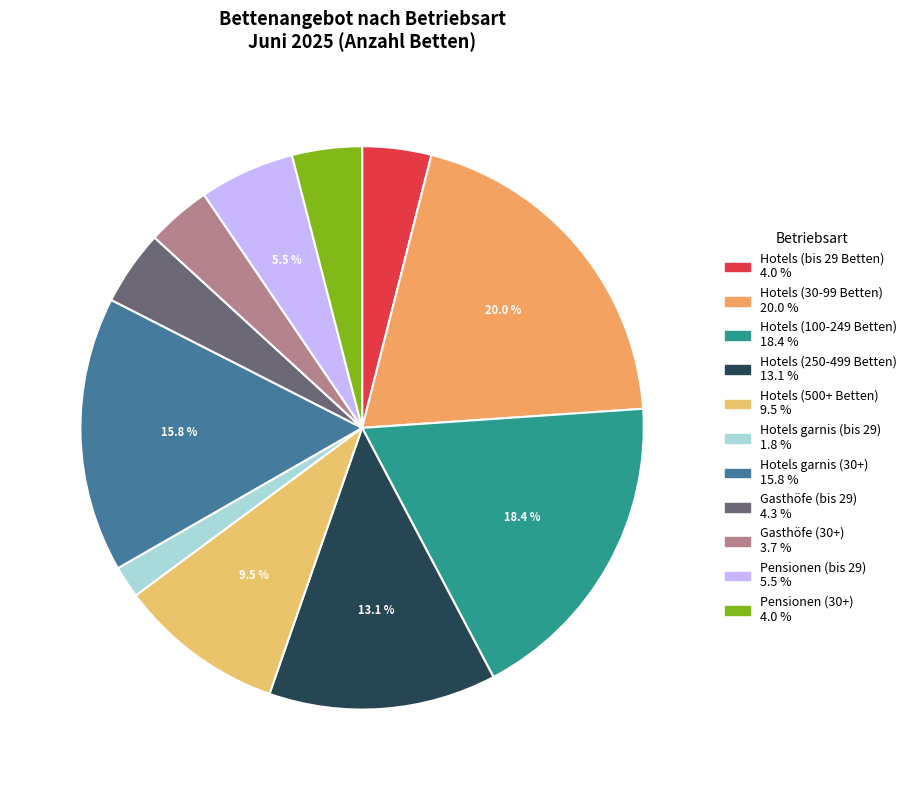

What percentage is the Hotels (bis 29 Betten) slice, to the nearest percent?

4%